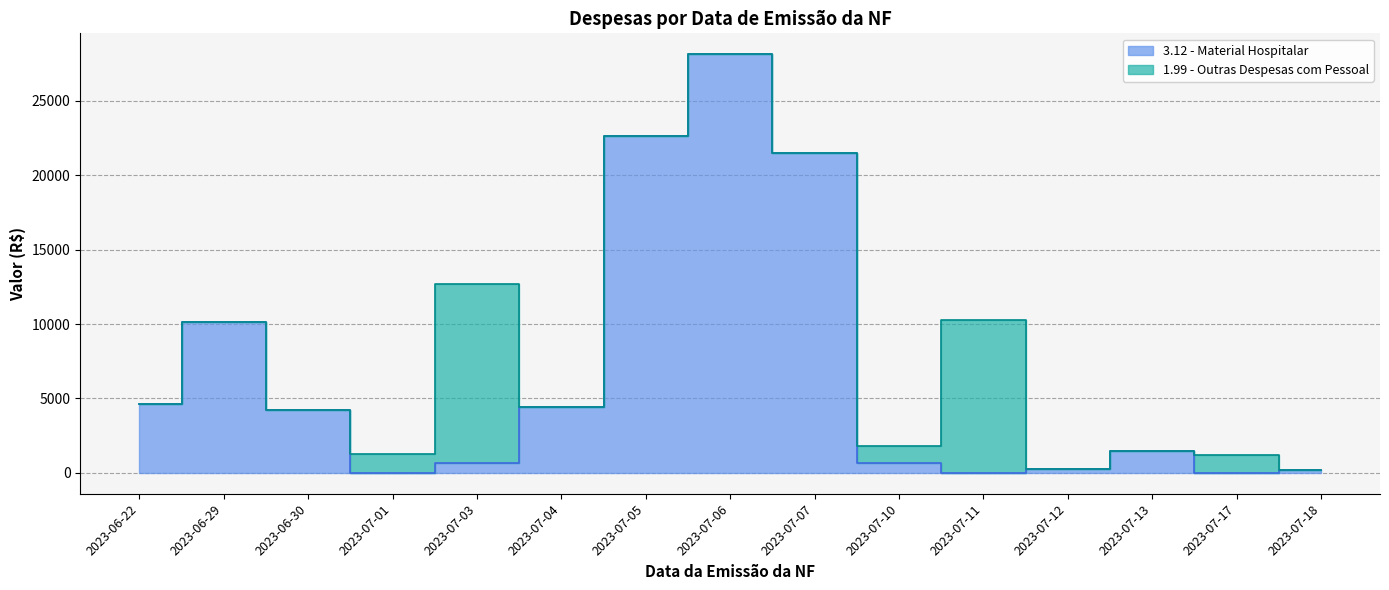

Rank the categories by value from highest to lowest.

2023-07-06, 2023-07-05, 2023-07-07, 2023-06-29, 2023-06-22, 2023-07-04, 2023-06-30, 2023-07-13, 2023-07-10, 2023-07-03, 2023-07-12, 2023-07-18, 2023-07-01, 2023-07-11, 2023-07-17